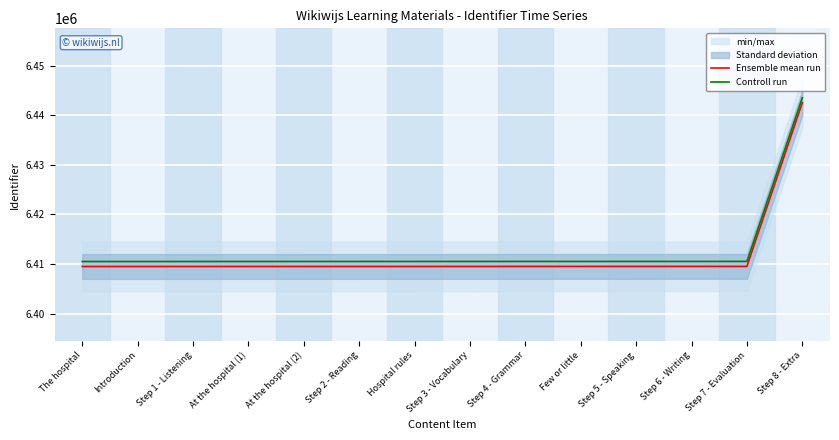

At At the hospital (1), list the series in order from smallest to largest.

Ensemble mean run, Controll run